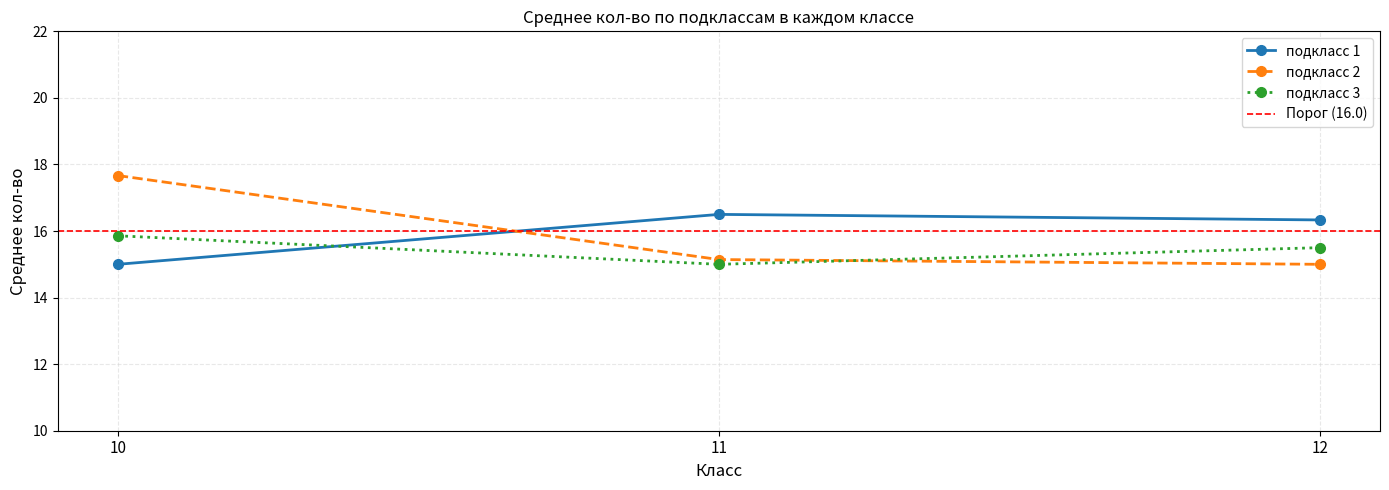

What is the value of the подкласс 3 point at the 1st from the left?

15.9